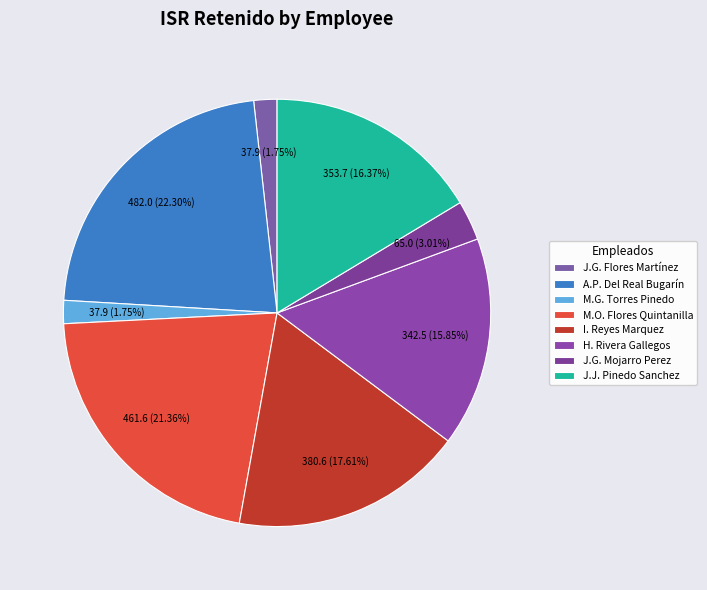

Does any single category account for the majority?

No